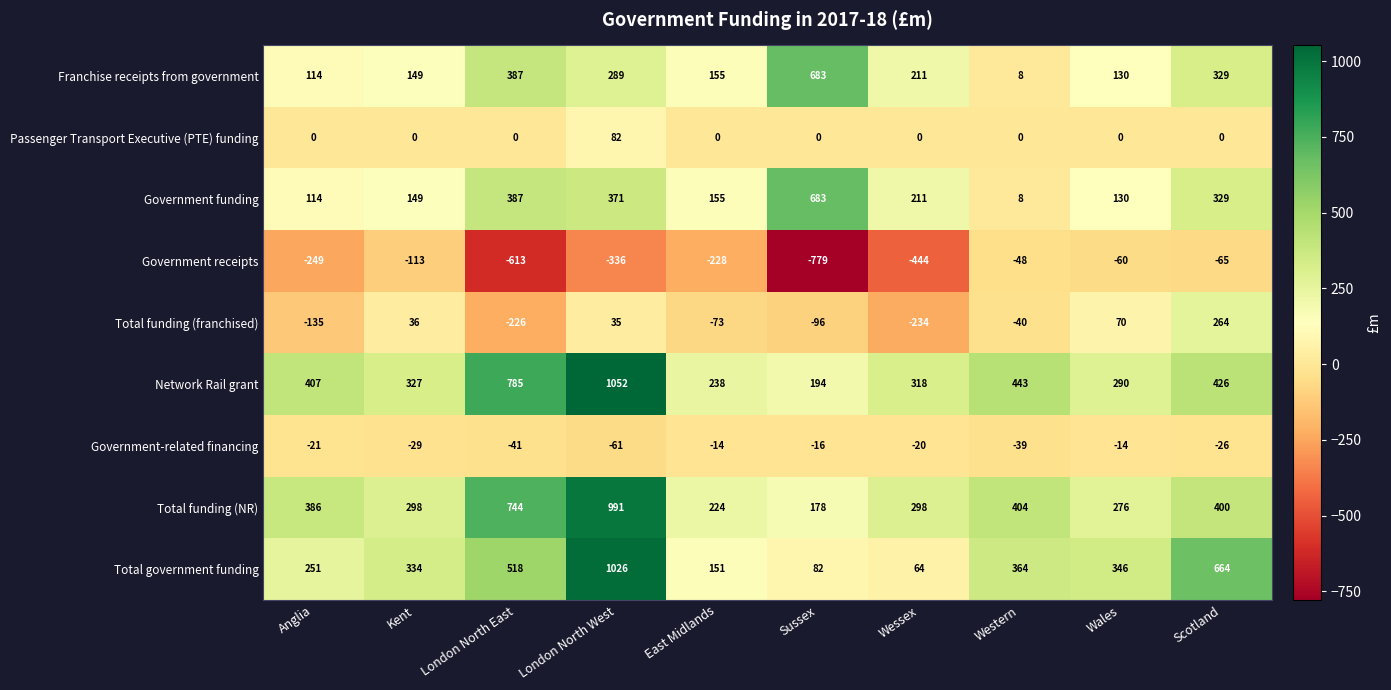

At which category is the sum across all series the highest?

London North West